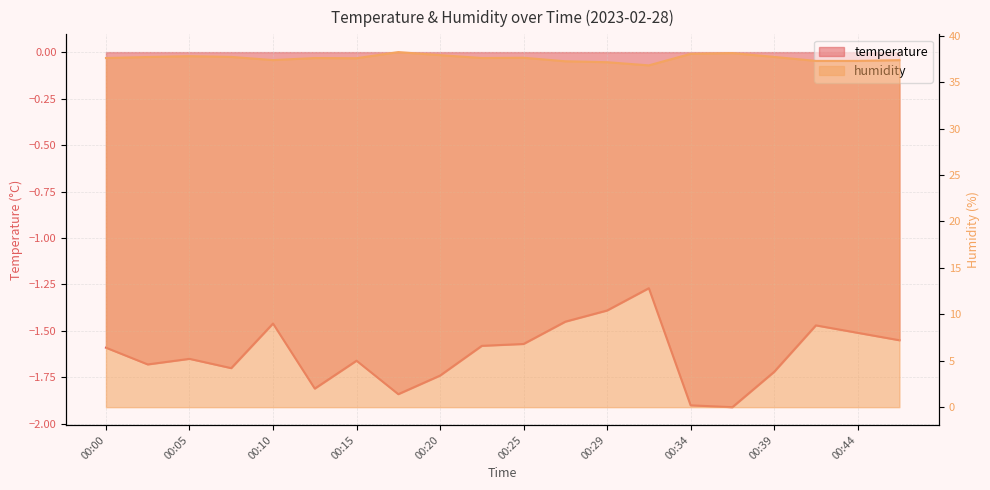

What is the difference between the second highest and second lowest values in the temperature series?

0.5